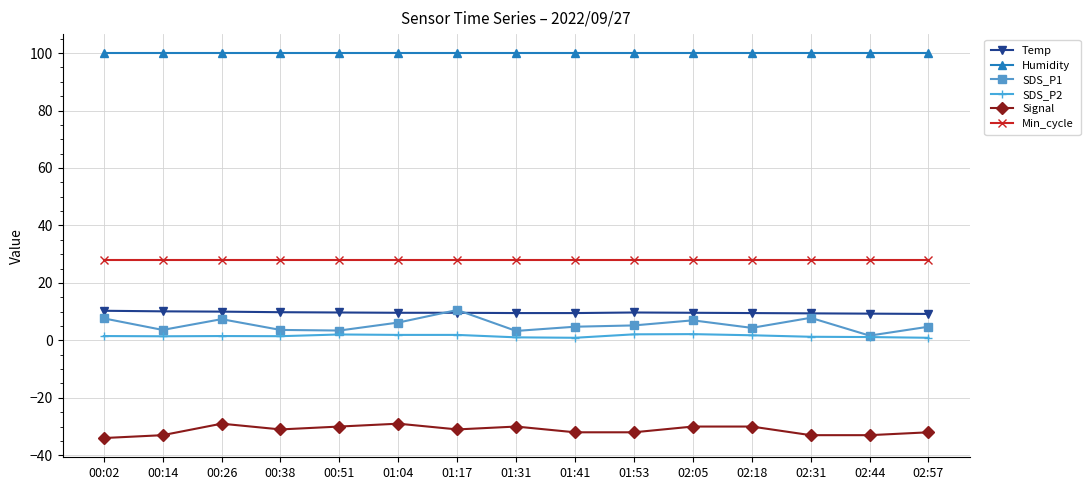

Where is the first local maximum for Signal?

00:26